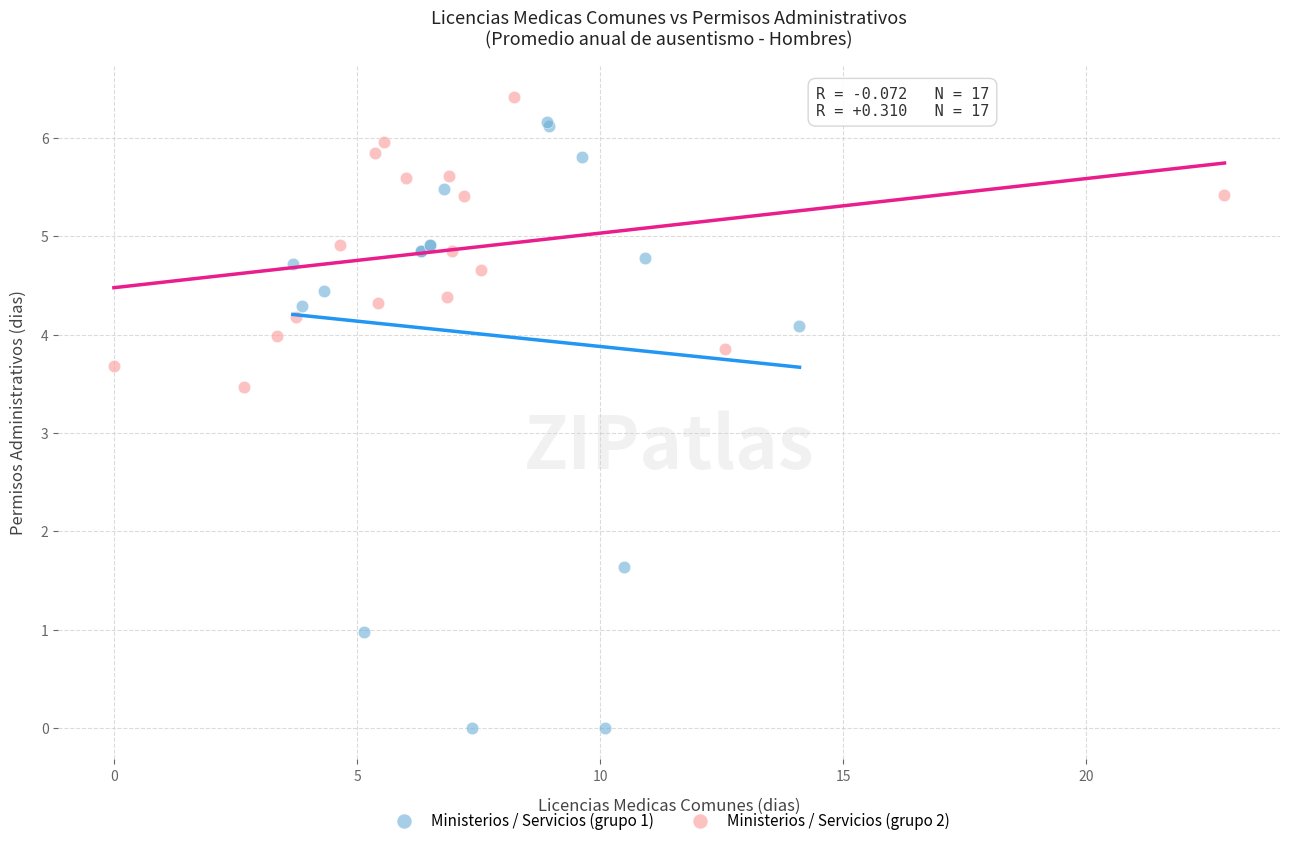

Which series contains the lowest Y value?

Ministerios / Servicios (grupo 1)